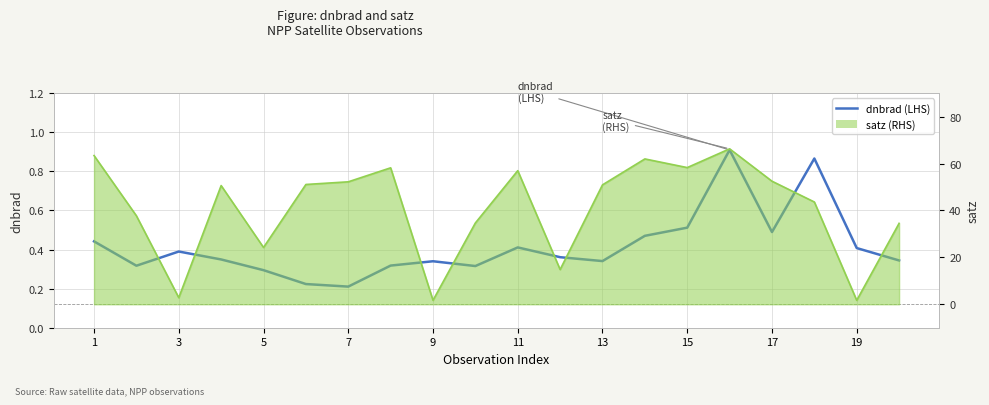

Rank the series by their average value, from lowest to highest.

dnbrad (LHS), satz line (RHS)